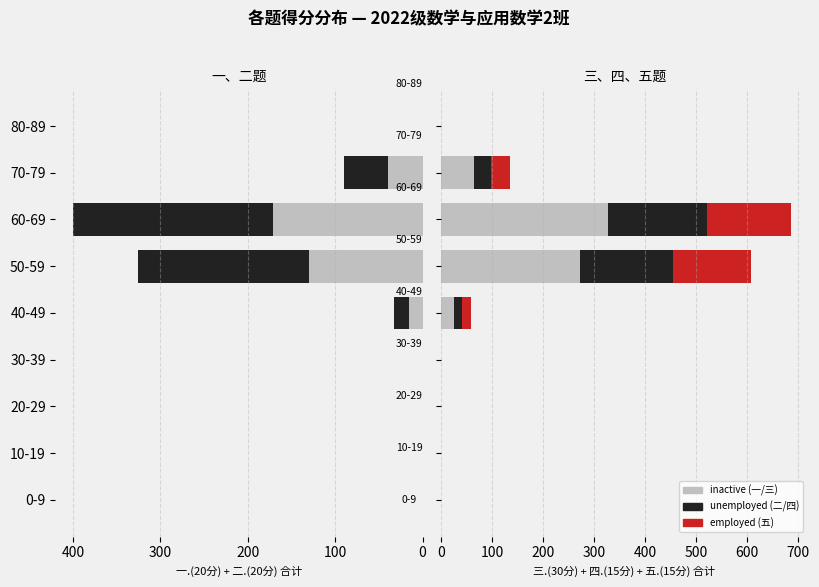

What is the average value of the 五.(15分) series?

41